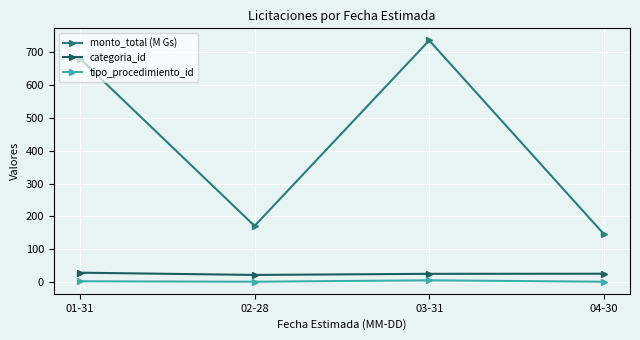

Is this an area chart (filled region under the line)?

No